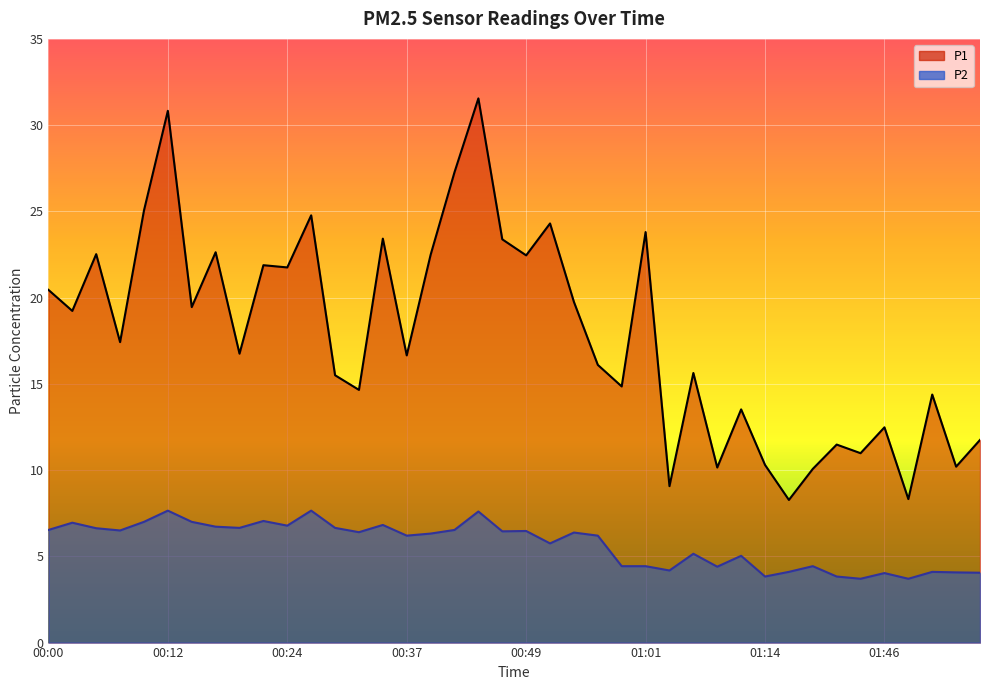

What position from the right is 00:54?

18